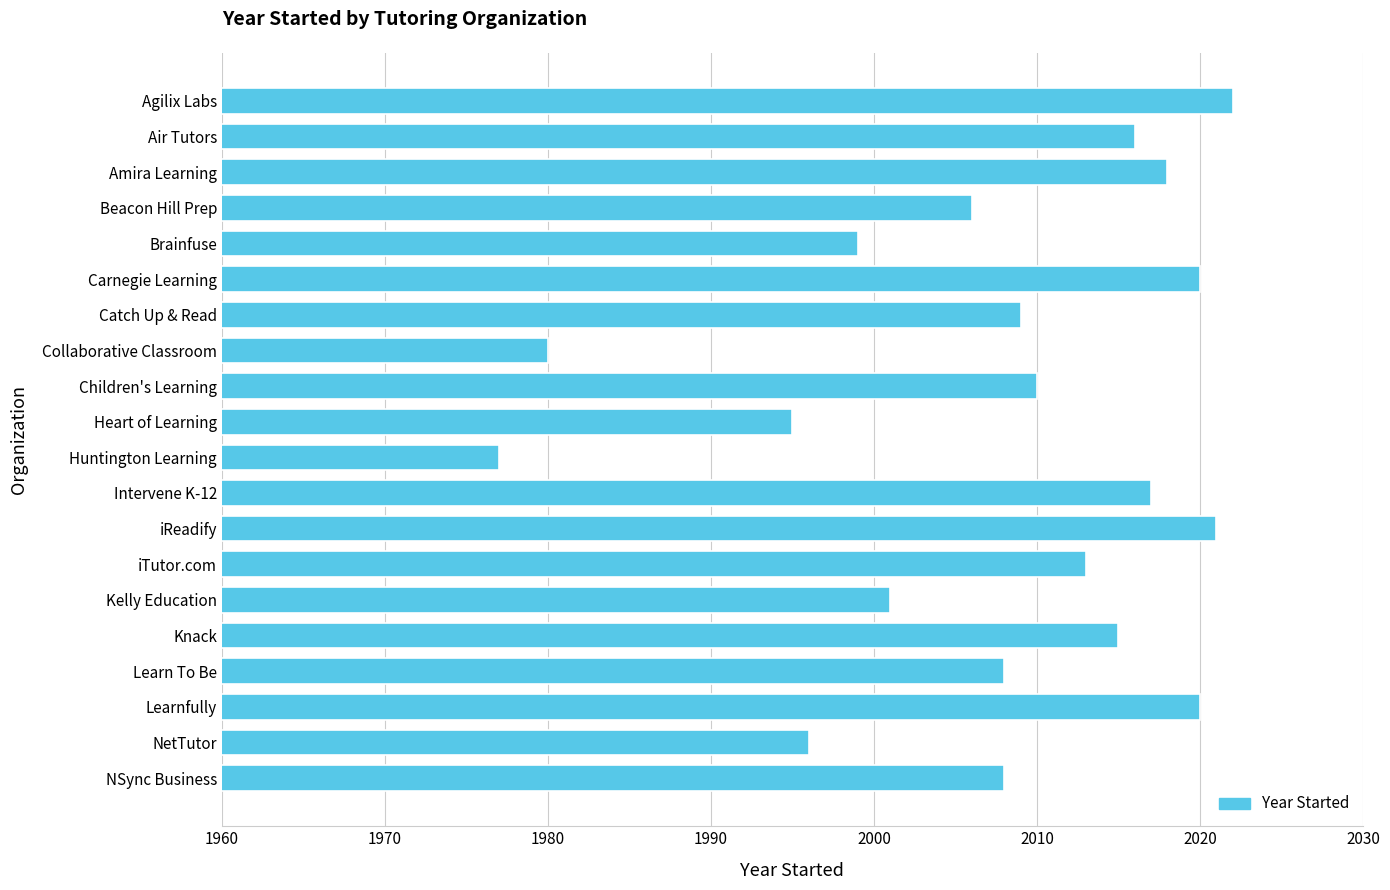

Does the chart contain stacked bars?

No